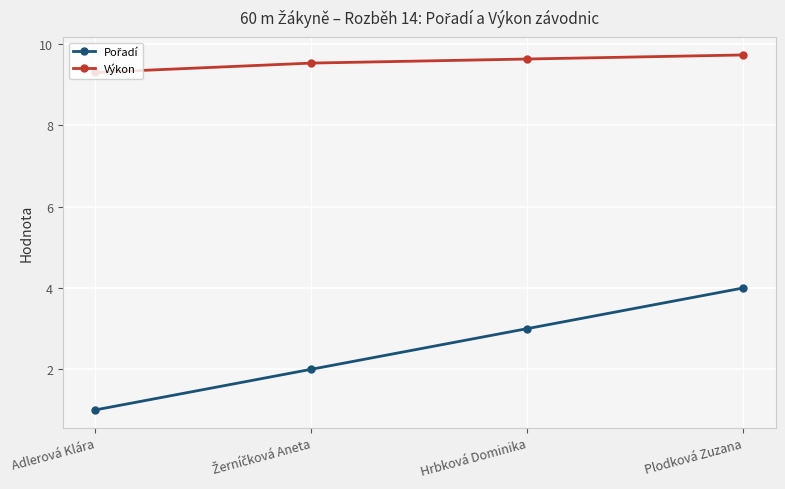

What is the approximate value of Výkon at Hrbková Dominika?

9.6